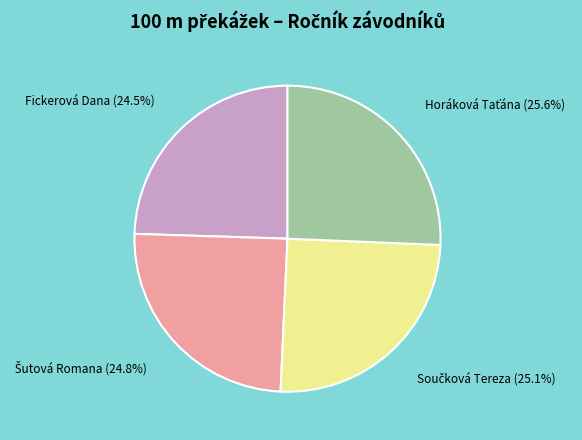

Does any single category account for the majority?

No